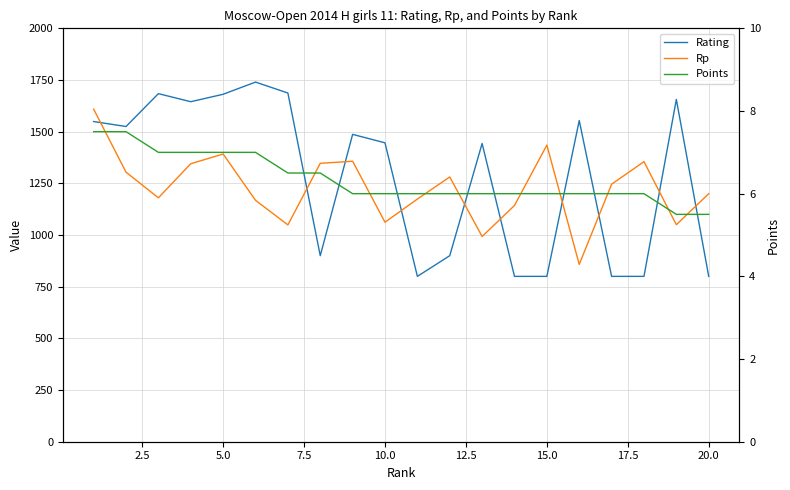

What is the difference between the maximum and minimum values in the Rating series?

940.0